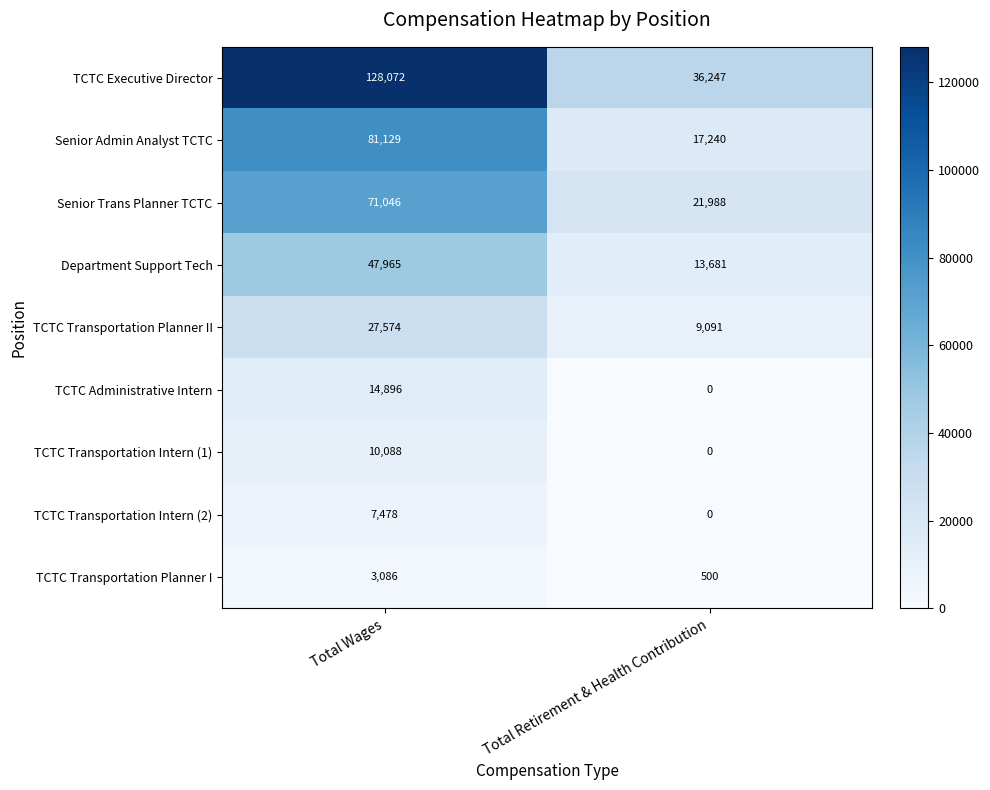

How many data points does each series have?

2